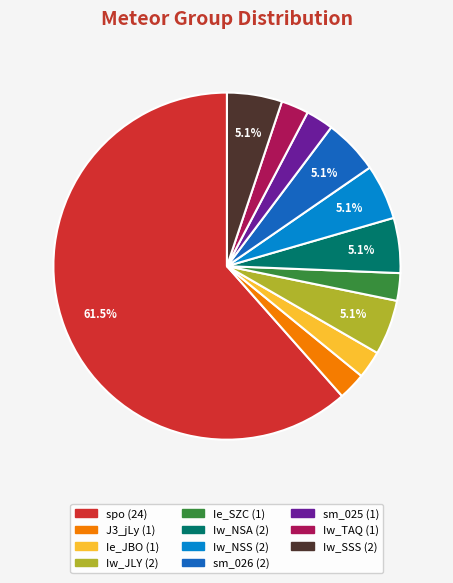

How many segments does this pie chart have?

11